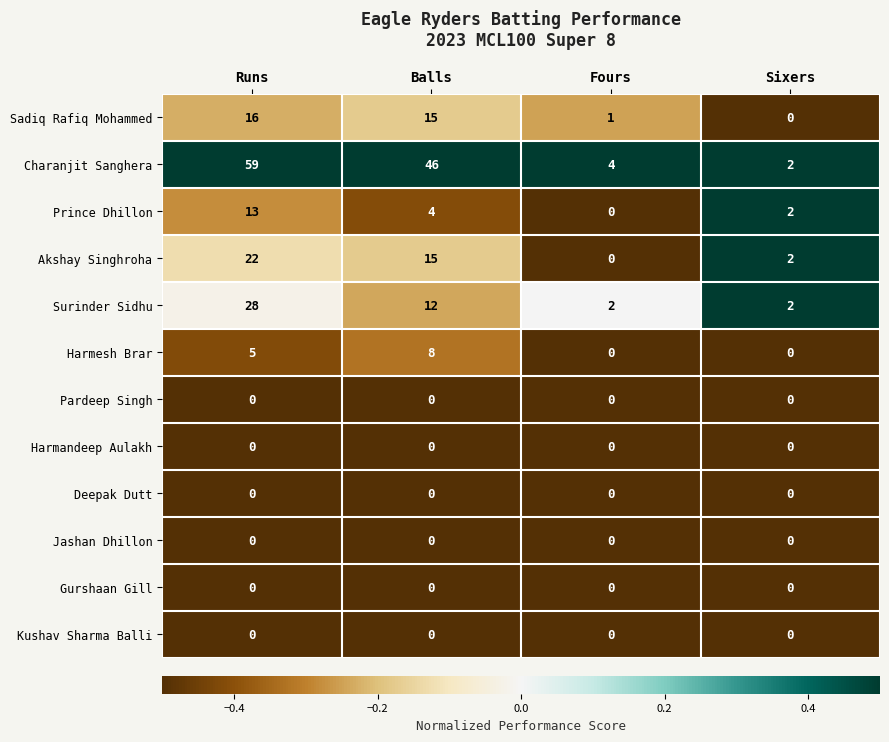

The Sadiq Rafiq Mohammed series shows 16 at Runs. True or false?

True